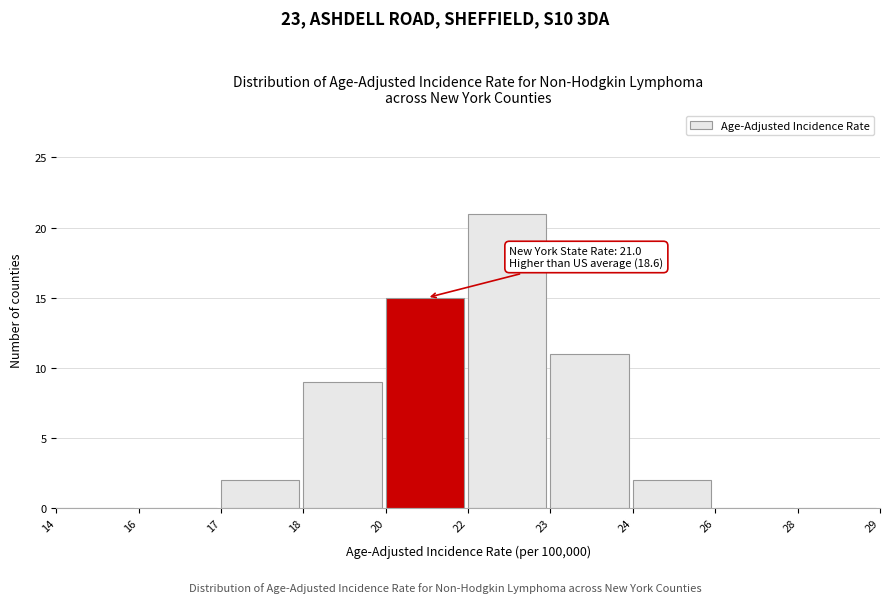

Reading left to right, list all the values displayed in this chart.

14=0	16=0	17=2	18=9	20=15	22=21	23=11	24=2	26=0	28=0